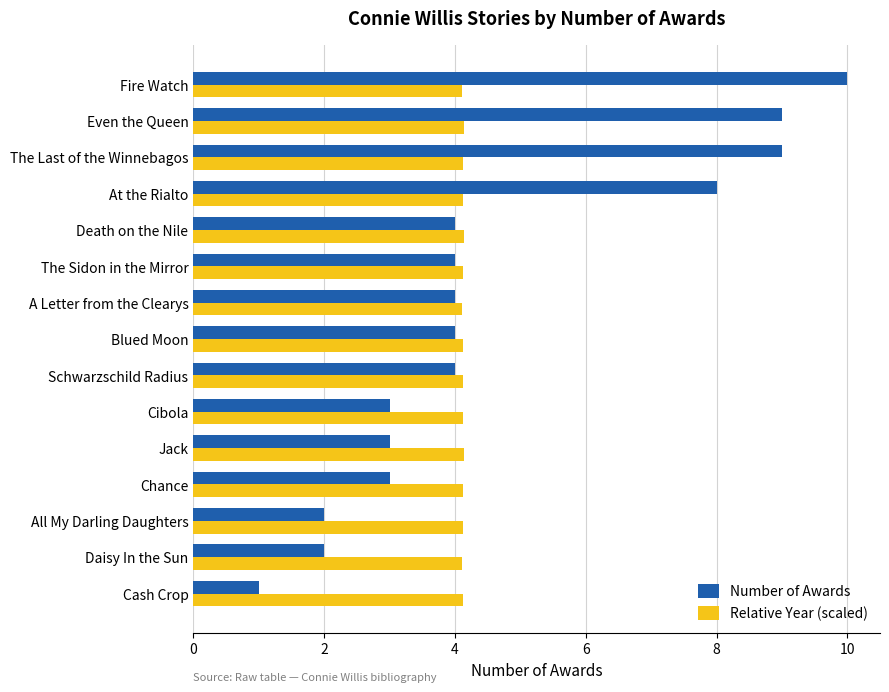

How many distinct data groups are displayed?

2